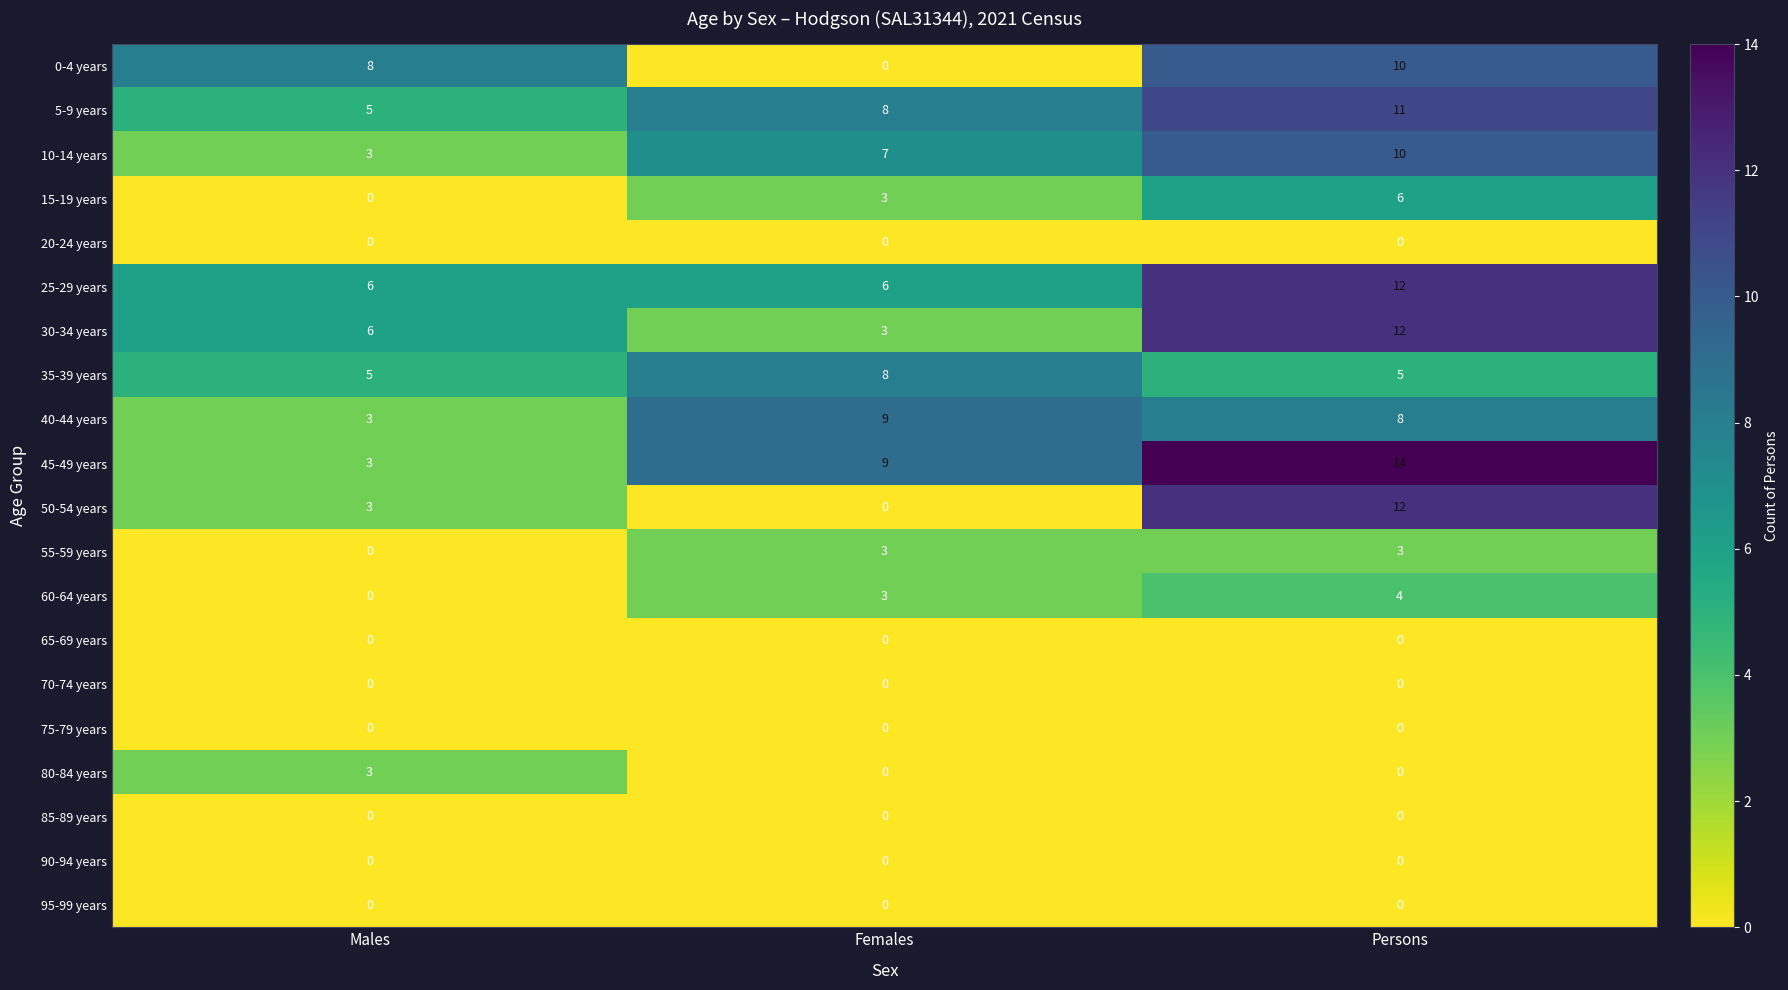

At which label is 15-19 years closest to 3?

Females